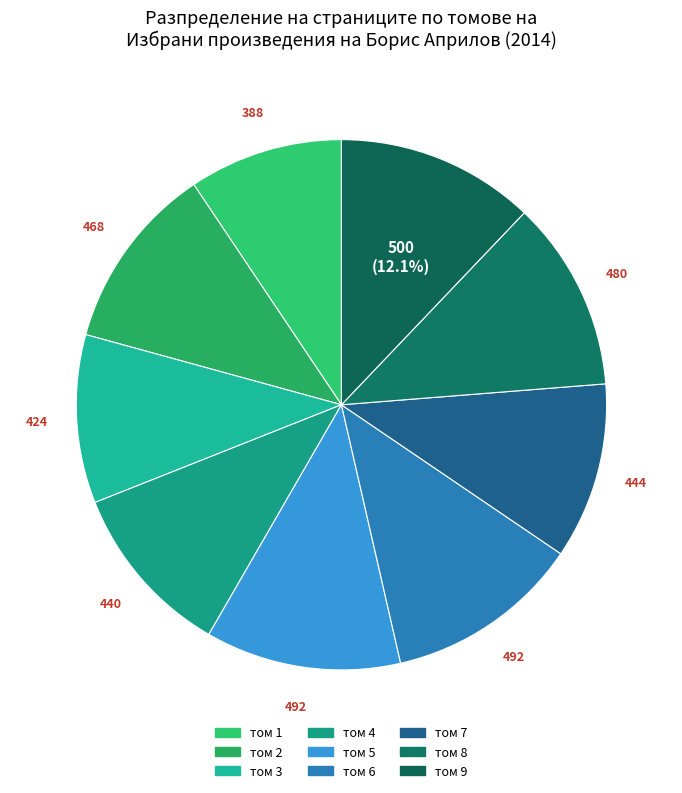

Count the number of slices in the pie.

9